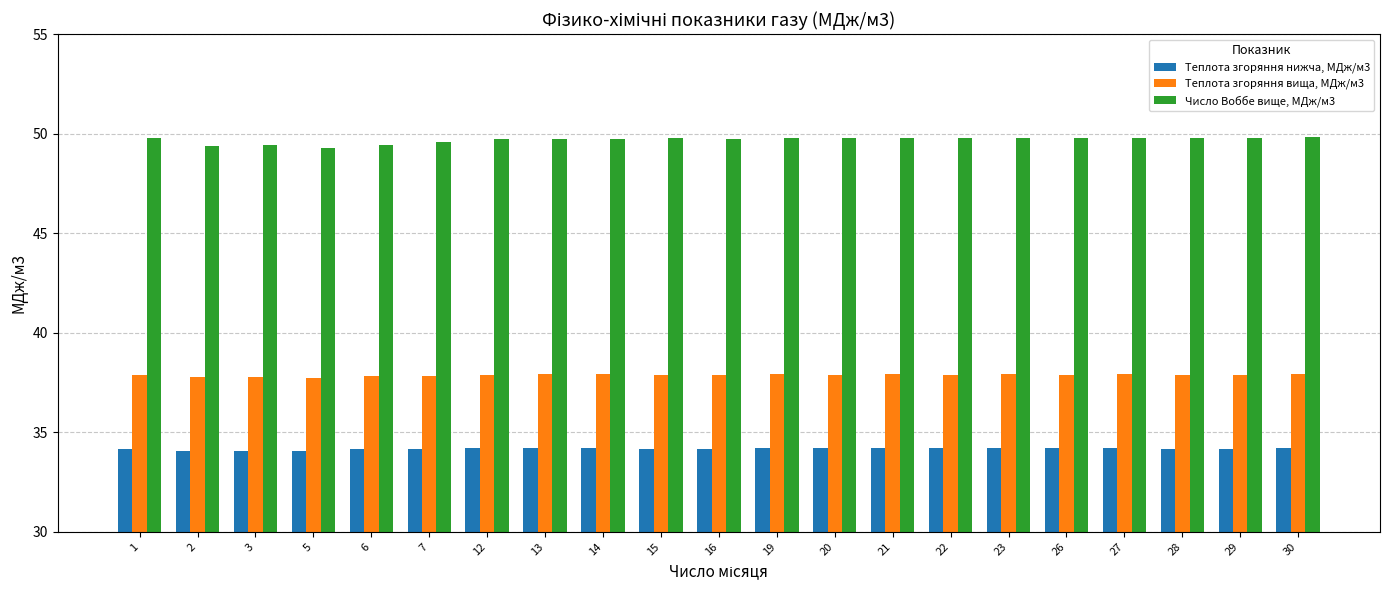

What is the value of the Число Воббе вище, МДж/м3 bar at the 12th from the left?

49.8